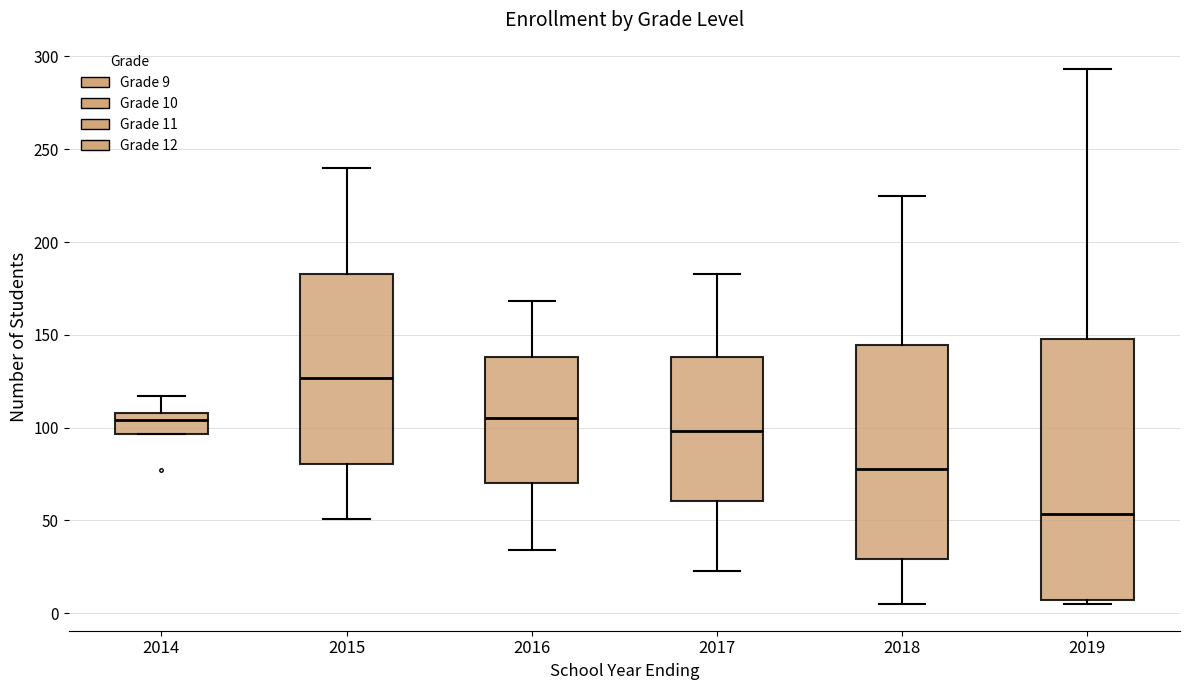

Reading left to right, read every box against the y-axis: the position of its median line, the range the box covers, and the ends of its whiskers. The values are not printed on the chart, so give them approximately, as read against the axis.

2014: median 105, box 95 to 110, whiskers 95 to 115
2015: median 125, box 80 to 185, whiskers 50 to 240
2016: median 105, box 70 to 140, whiskers 35 to 170
2017: median 100, box 60 to 140, whiskers 25 to 185
2018: median 80, box 30 to 145, whiskers 5 to 225
2019: median 55, box 5 to 150, whiskers 5 (just below the box's lower edge) to 295